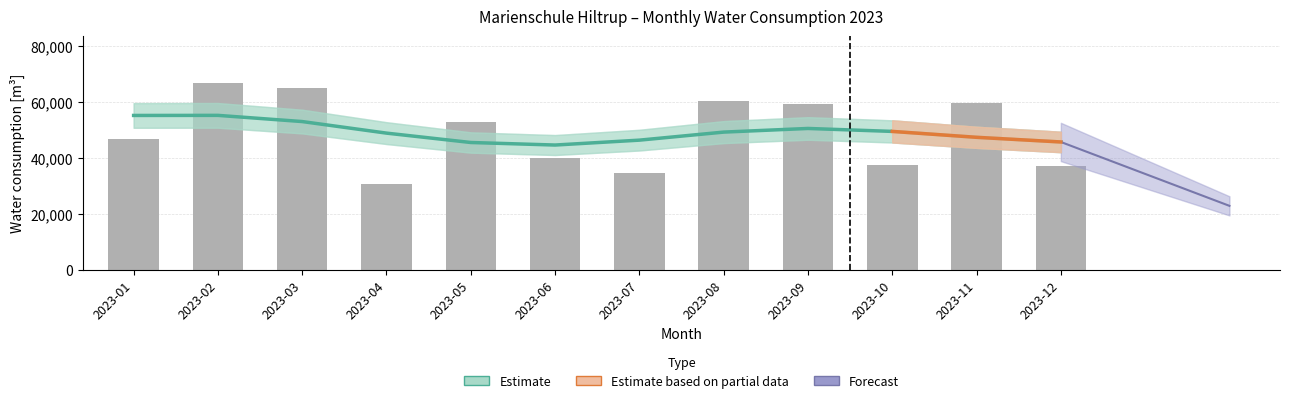

Reading right to left, what are all the values shown in this chart?

2023-12=37277	2023-11=59801	2023-10=37546	2023-09=59478	2023-08=60492	2023-07=34547	2023-06=39875	2023-05=53065	2023-04=30829	2023-03=65032	2023-02=66956	2023-01=46676